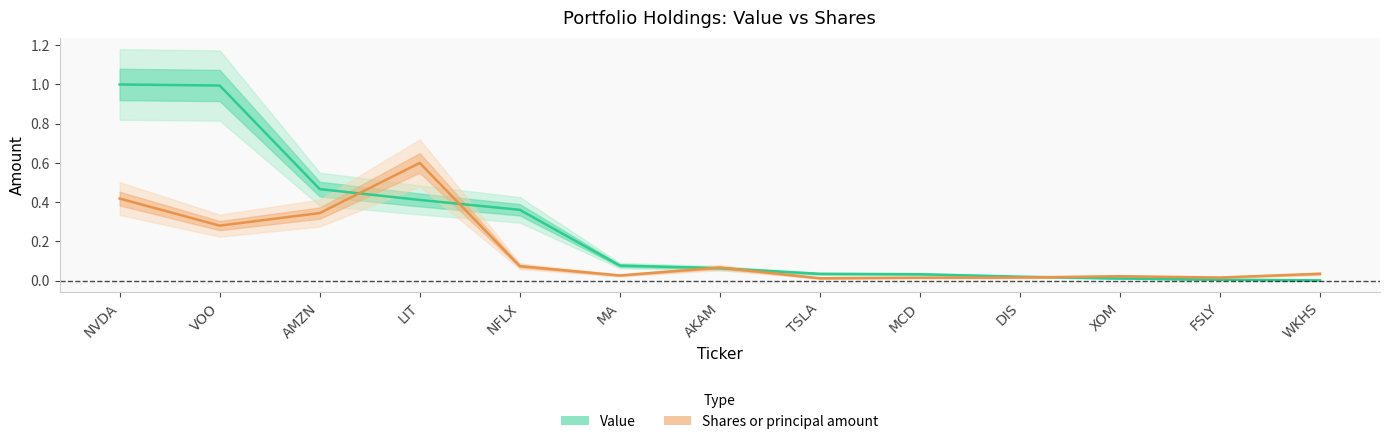

Is the value of Shares or principal amount at FSLY greater than the value of Value at MA?

No